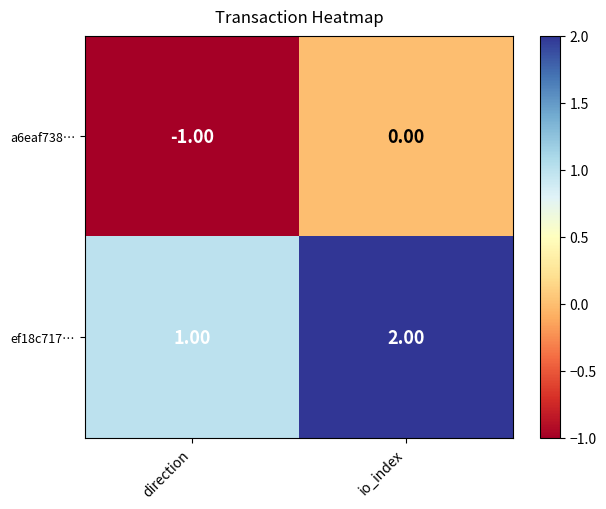

What is the spread (max minus min) of values at io_index?

2